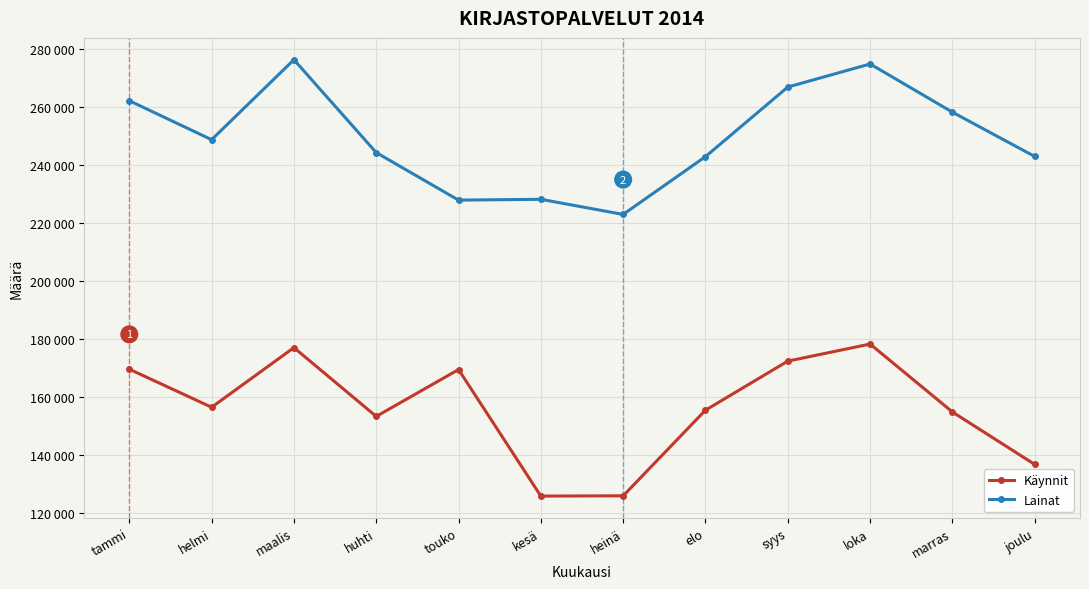

At which label is Käynnit closest to 152093?

huhti